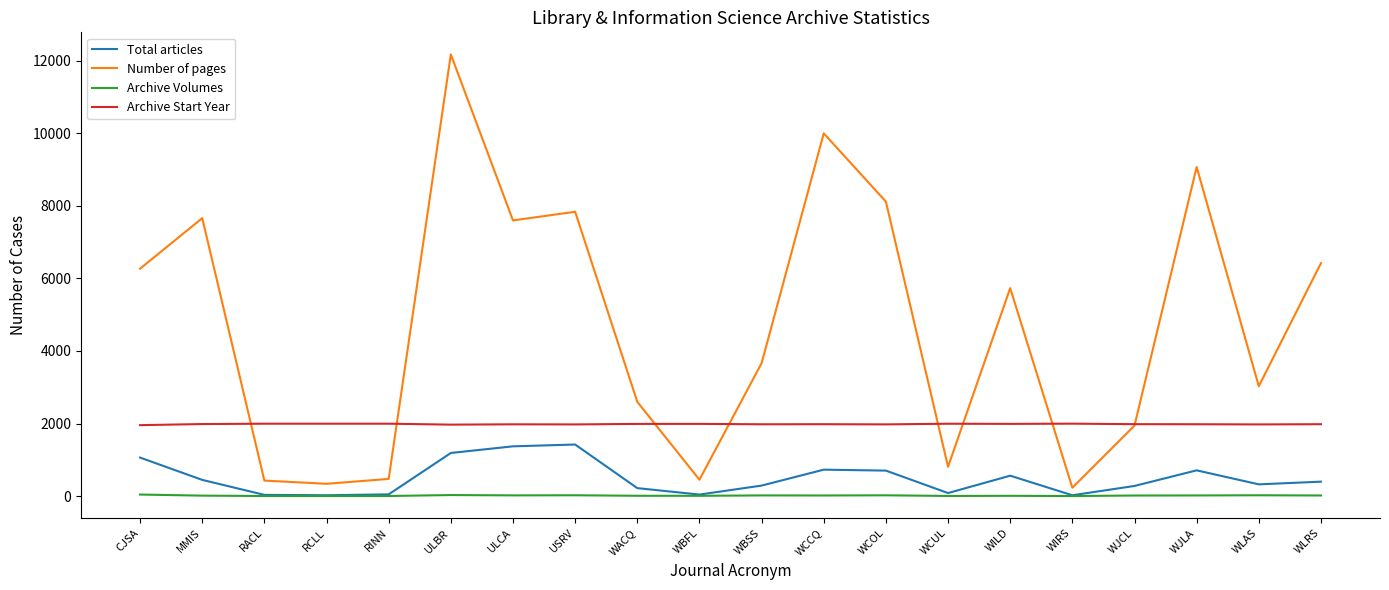

At which category is the sum across all series the highest?

ULBR